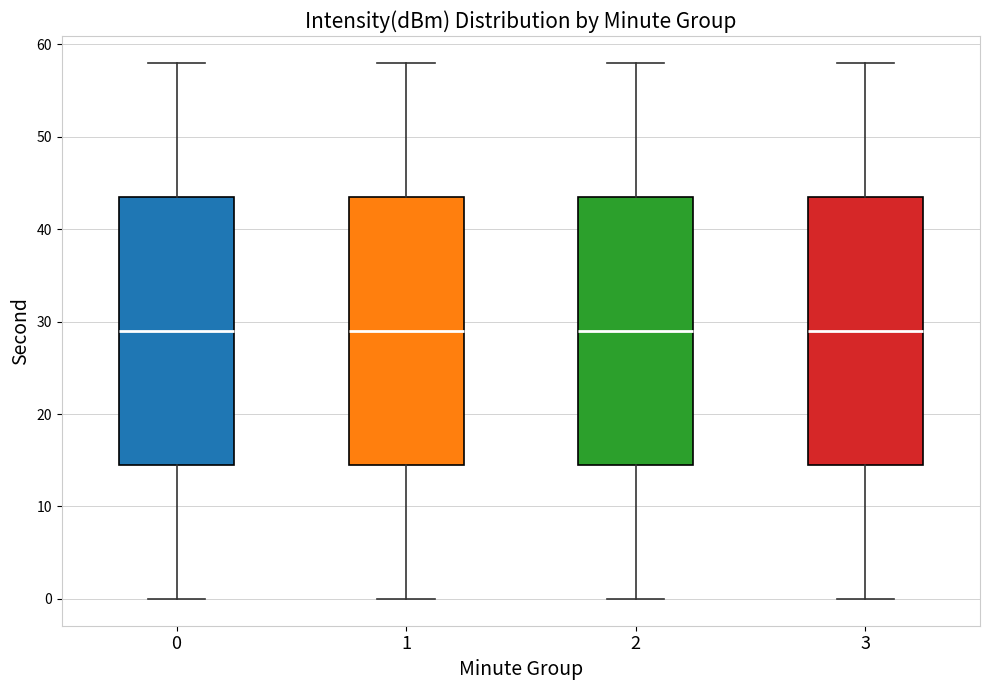

Reading left to right, transcribe this box plot: for each box, give where its median line is, the range the box spans, and where its two whiskers end, as read against the y-axis. The values are not printed on the chart, so give them approximately, as read against the axis.

0: median 29, box 15 to 44, whiskers 0 to 58
1: median 29, box 15 to 44, whiskers 0 to 58
2: median 29, box 15 to 44, whiskers 0 to 58
3: median 29, box 15 to 44, whiskers 0 to 58